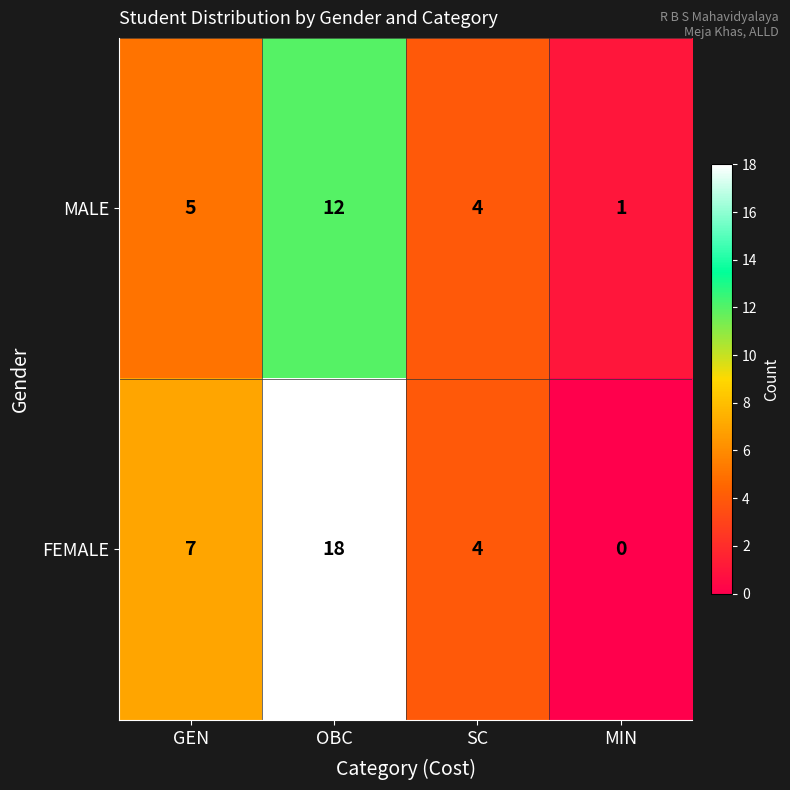

At which label is MALE closest to 6?

GEN